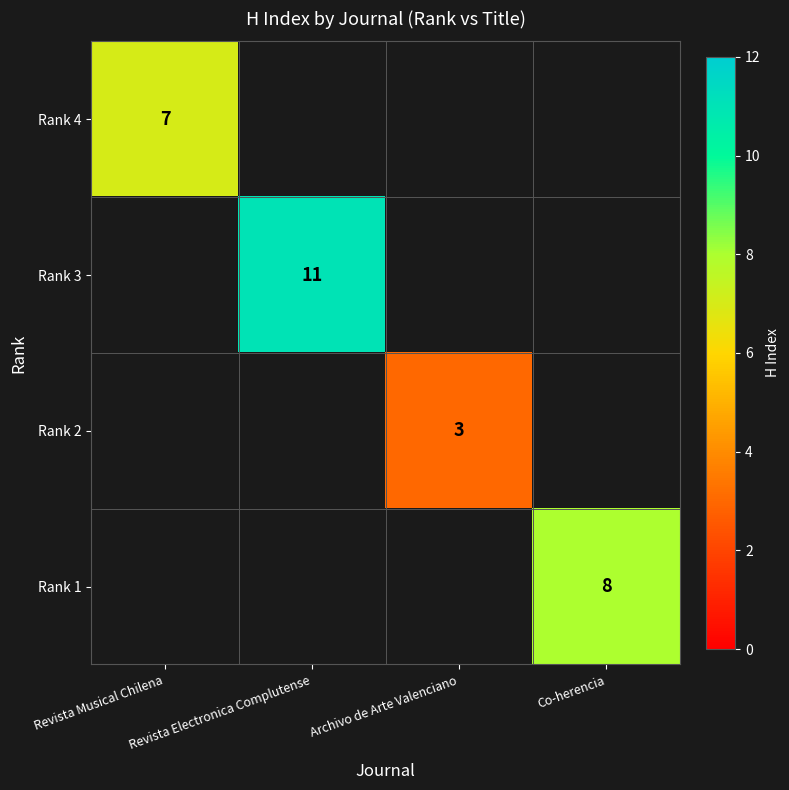

True or false: Rank 3 has a value of 16 at Revista Electronica Complutense.

False